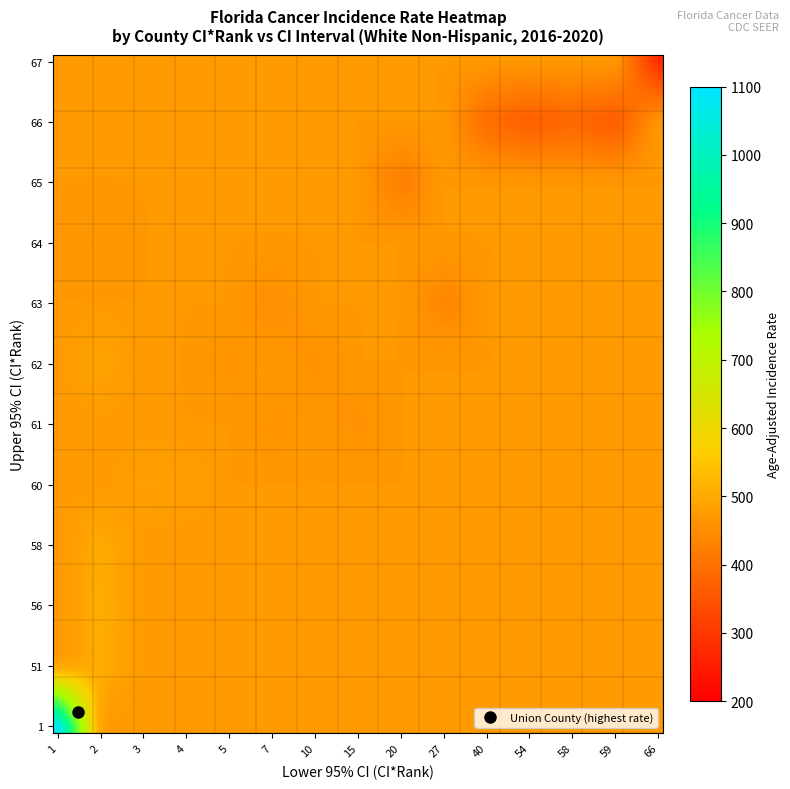

Reading right to left, extract all data points from this chart.

Liberty County: Rate=490.1	Upper_CI=62.0	Lower_CI=2.0	CI_Rank=30.0
Lafayette County: Rate=465.6	Upper_CI=64.0	Lower_CI=2.0	CI_Rank=40.0
Hamilton County: Rate=419.7	Upper_CI=65.0	Lower_CI=20.0	CI_Rank=60.0
Jefferson County: Rate=388.1	Upper_CI=66.0	Lower_CI=40.0	CI_Rank=61.0
Madison County: Rate=357.0	Upper_CI=66.0	Lower_CI=59.0	CI_Rank=65.0
Holmes County: Rate=276.3	Upper_CI=67.0	Lower_CI=66.0	CI_Rank=67.0
Glades County: Rate=365.3	Upper_CI=66.0	Lower_CI=54.0	CI_Rank=64.0
Franklin County: Rate=450.8	Upper_CI=63.0	Lower_CI=7.0	CI_Rank=52.0
Calhoun County: Rate=461.5	Upper_CI=62.0	Lower_CI=5.0	CI_Rank=43.0
Gulf County: Rate=460.8	Upper_CI=61.0	Lower_CI=7.0	CI_Rank=45.0
Hendry County: Rate=457.3	Upper_CI=62.0	Lower_CI=10.0	CI_Rank=49.0
Hardee County: Rate=500.6	Upper_CI=58.0	Lower_CI=2.0	CI_Rank=24.0
Washington County: Rate=379.5	Upper_CI=66.0	Lower_CI=58.0	CI_Rank=63.0
Gilchrist County: Rate=483.3	Upper_CI=60.0	Lower_CI=3.0	CI_Rank=32.0
Taylor County: Rate=479.8	Upper_CI=60.0	Lower_CI=4.0	CI_Rank=34.0
Dixie County: Rate=507.3	Upper_CI=56.0	Lower_CI=2.0	CI_Rank=19.0
Gadsden County: Rate=435.3	Upper_CI=63.0	Lower_CI=27.0	CI_Rank=58.0
Baker County: Rate=456.5	Upper_CI=61.0	Lower_CI=15.0	CI_Rank=50.0
Union County: Rate=1075.4	Upper_CI=1.0	Lower_CI=1.0	CI_Rank=1.0
Bradford County: Rate=505.1	Upper_CI=51.0	Lower_CI=2.0	CI_Rank=21.0